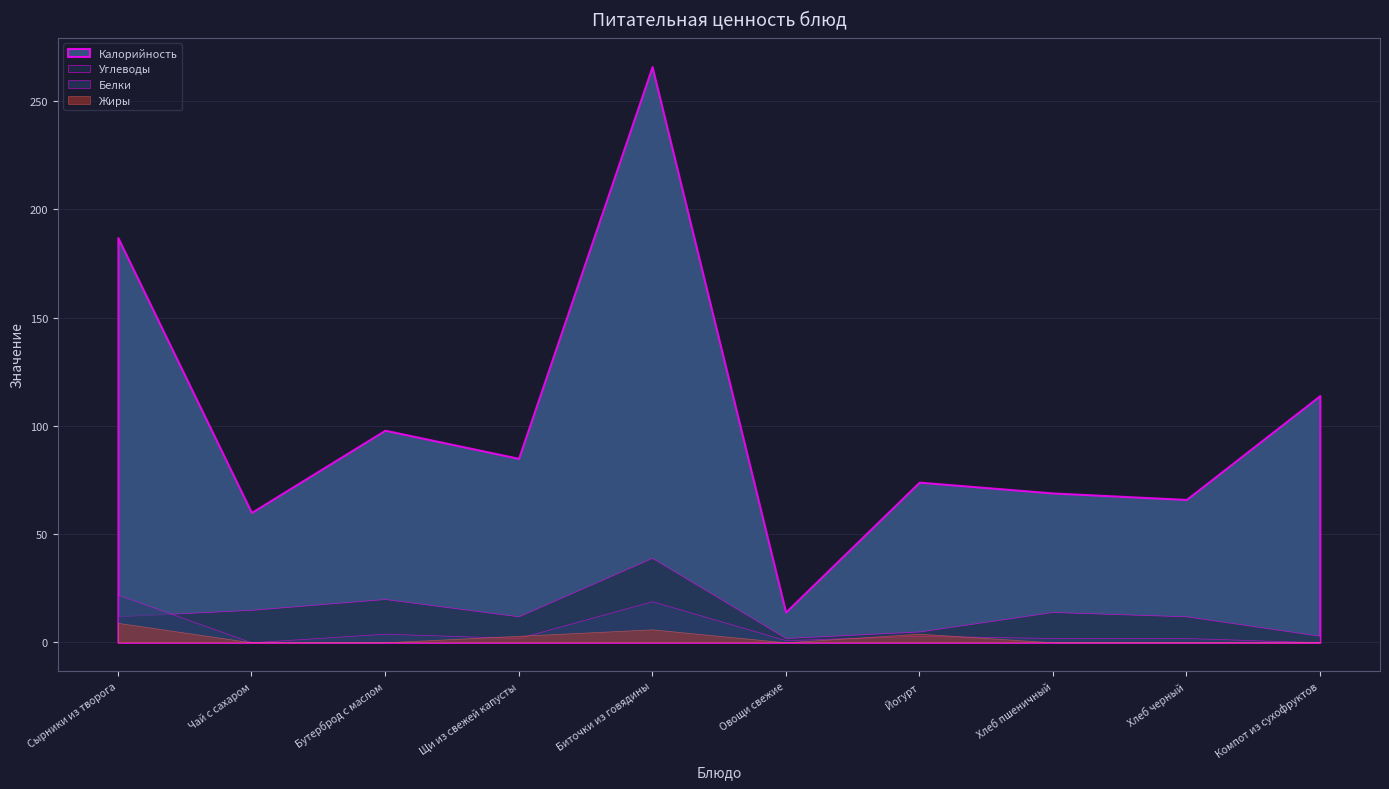

Reading left to right, list all the values displayed in this chart.

Калорийность: Сырники из творога=187	Чай с сахаром=60	Бутерброд с маслом=98	Щи из свежей капусты=85	Биточки из говядины=266	Овощи свежие=14	Йогурт=74	Хлеб пшеничный=69	Хлеб черный=66	Компот из сухофруктов=114
Белки: Сырники из творога=22	Чай с сахаром=0	Бутерброд с маслом=4	Щи из свежей капусты=2	Биточки из говядины=19	Овощи свежие=1	Йогурт=3	Хлеб пшеничный=2	Хлеб черный=2	Компот из сухофруктов=0
Жиры: Сырники из творога=9	Чай с сахаром=0	Бутерброд с маслом=0	Щи из свежей капусты=3	Биточки из говядины=6	Овощи свежие=0	Йогурт=4	Хлеб пшеничный=0	Хлеб черный=0	Компот из сухофруктов=0
Углеводы: Сырники из творога=12	Чай с сахаром=15	Бутерброд с маслом=20	Щи из свежей капусты=12	Биточки из говядины=39	Овощи свежие=2	Йогурт=5	Хлеб пшеничный=14	Хлеб черный=12	Компот из сухофруктов=3